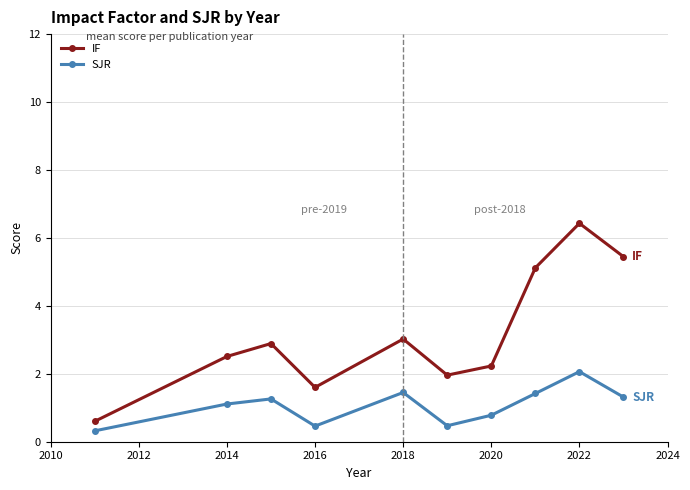

Which series has the widest spread of values?

IF